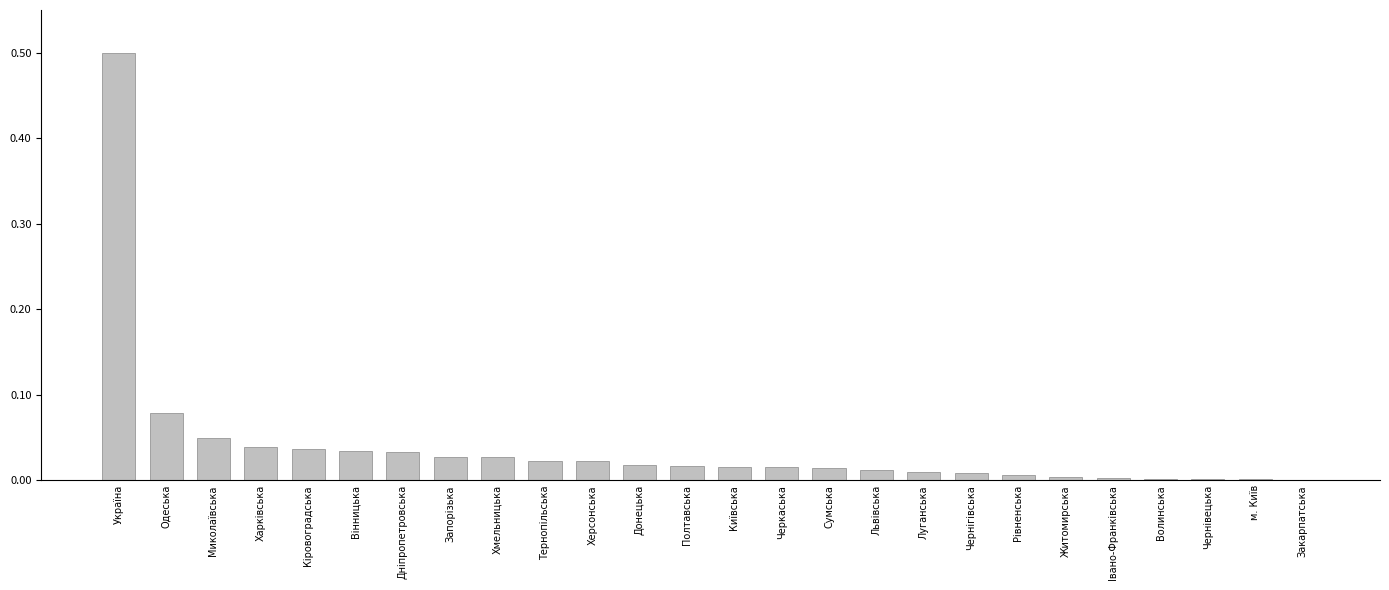

Between Сумська and Вінницька, which is larger?

Вінницька